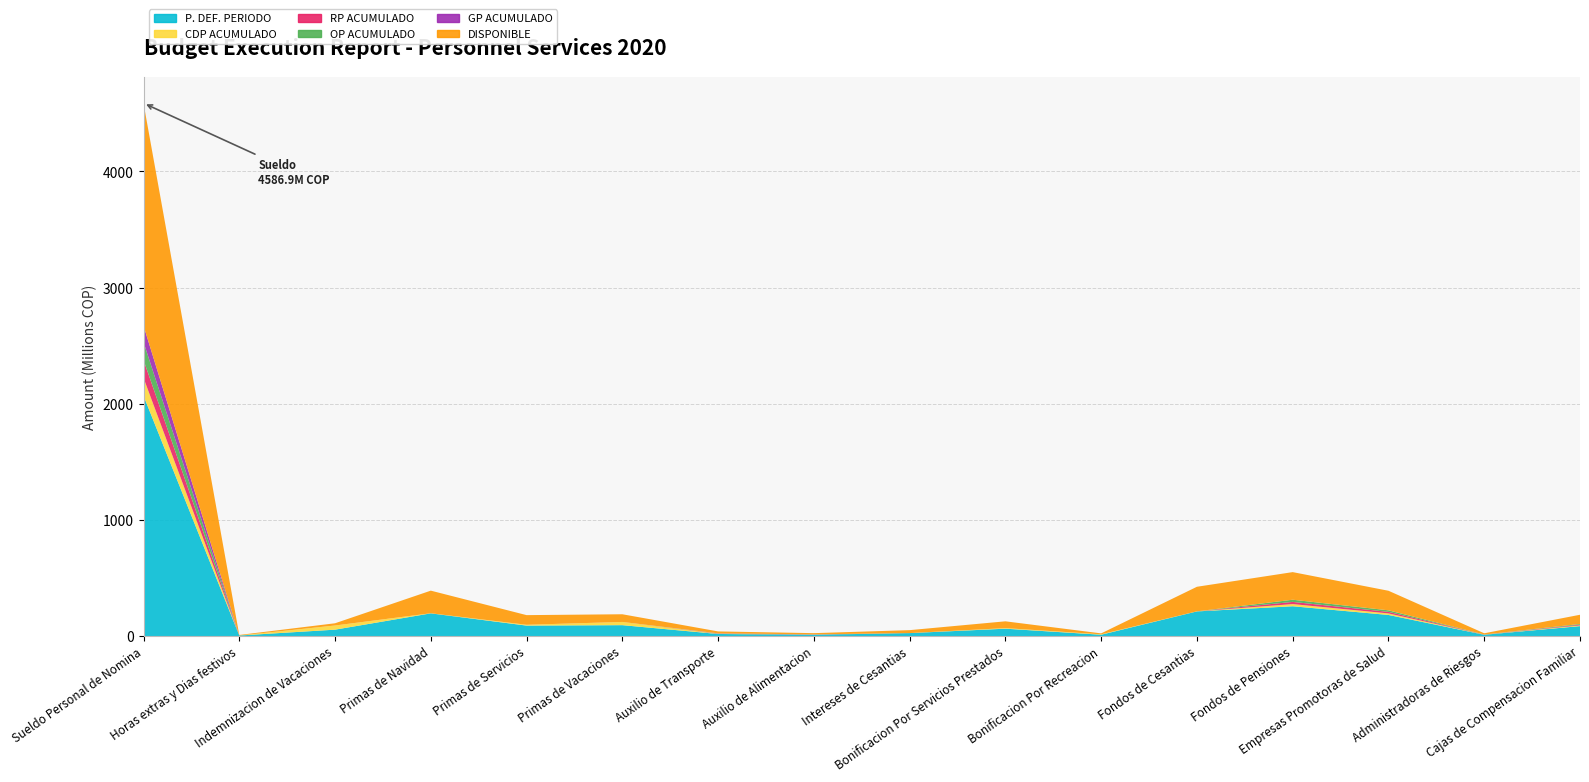

Reading left to right, what are all the values shown in this chart?

P. DEF. PERIODO: Sueldo Personal de Nomina=2068731900	Horas extras y Dias festivos=4706400	Indemnizacion de Vacaciones=55000000	Primas de Navidad=195428246	Primas de Servicios=90053344	Primas de Vacaciones=93805561	Auxilio de Transporte=17931480	Auxilio de Alimentacion=11196192	Intereses de Cesantias=25452727	Bonificacion Por Servicios Prestados=63420525	Bonificacion Por Recreacion=11492953	Fondos de Cesantias=212106149	Fondos de Pensiones=256423054	Empresas Promotoras de Salud=181632996	Administradoras de Riesgos=11154409	Cajas de Compensacion Familiar=85474360
CDP ACUMULADO: Sueldo Personal de Nomina=153932698	Horas extras y Dias festivos=0	Indemnizacion de Vacaciones=35830955	Primas de Navidad=712812	Primas de Servicios=6956955	Primas de Vacaciones=27658251	Auxilio de Transporte=1345510	Auxilio de Alimentacion=871908	Intereses de Cesantias=92799	Bonificacion Por Servicios Prestados=4806433	Bonificacion Por Recreacion=3516914	Fondos de Cesantias=773330	Fondos de Pensiones=18756200	Empresas Promotoras de Salud=13283600	Administradoras de Riesgos=764400	Cajas de Compensacion Familiar=6158600
RP ACUMULADO: Sueldo Personal de Nomina=153932698	Horas extras y Dias festivos=0	Indemnizacion de Vacaciones=0	Primas de Navidad=0	Primas de Servicios=0	Primas de Vacaciones=0	Auxilio de Transporte=1345510	Auxilio de Alimentacion=871908	Intereses de Cesantias=0	Bonificacion Por Servicios Prestados=0	Bonificacion Por Recreacion=0	Fondos de Cesantias=0	Fondos de Pensiones=18756200	Empresas Promotoras de Salud=13283600	Administradoras de Riesgos=764400	Cajas de Compensacion Familiar=6158600
OP ACUMULADO: Sueldo Personal de Nomina=153932698	Horas extras y Dias festivos=0	Indemnizacion de Vacaciones=0	Primas de Navidad=0	Primas de Servicios=0	Primas de Vacaciones=0	Auxilio de Transporte=1345510	Auxilio de Alimentacion=871908	Intereses de Cesantias=0	Bonificacion Por Servicios Prestados=0	Bonificacion Por Recreacion=0	Fondos de Cesantias=0	Fondos de Pensiones=18756200	Empresas Promotoras de Salud=13283600	Administradoras de Riesgos=764400	Cajas de Compensacion Familiar=6158600
GP ACUMULADO: Sueldo Personal de Nomina=141523798	Horas extras y Dias festivos=0	Indemnizacion de Vacaciones=0	Primas de Navidad=0	Primas de Servicios=0	Primas de Vacaciones=0	Auxilio de Transporte=1345510	Auxilio de Alimentacion=871908	Intereses de Cesantias=0	Bonificacion Por Servicios Prestados=0	Bonificacion Por Recreacion=0	Fondos de Cesantias=0	Fondos de Pensiones=0	Empresas Promotoras de Salud=0	Administradoras de Riesgos=0	Cajas de Compensacion Familiar=0
DISPONIBLE: Sueldo Personal de Nomina=1914799202	Horas extras y Dias festivos=4706400	Indemnizacion de Vacaciones=19169045	Primas de Navidad=194715434	Primas de Servicios=83096389	Primas de Vacaciones=66147310	Auxilio de Transporte=16585970	Auxilio de Alimentacion=10324284	Intereses de Cesantias=25359928	Bonificacion Por Servicios Prestados=58614092	Bonificacion Por Recreacion=7976039	Fondos de Cesantias=211332819	Fondos de Pensiones=237666854	Empresas Promotoras de Salud=168349396	Administradoras de Riesgos=10390009	Cajas de Compensacion Familiar=79315760